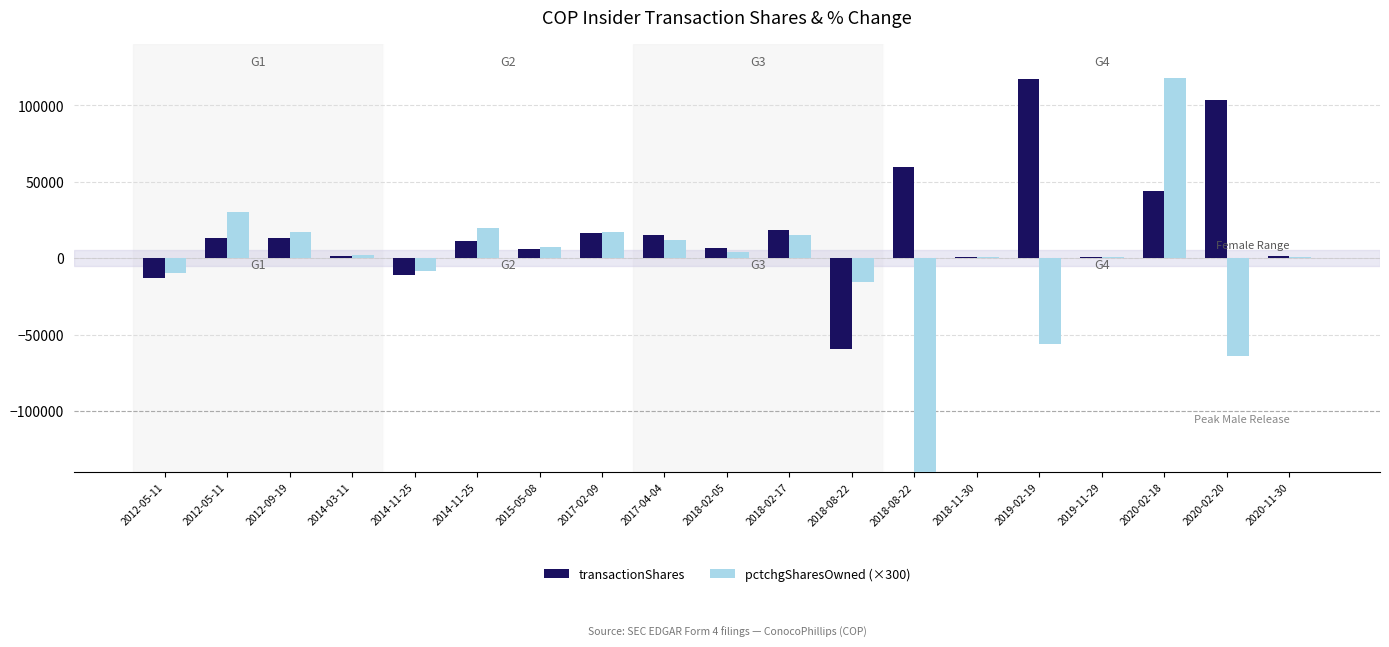

Is it true that pctchgSharesOwned (×300) equals 68919 at 2020-02-18?

False